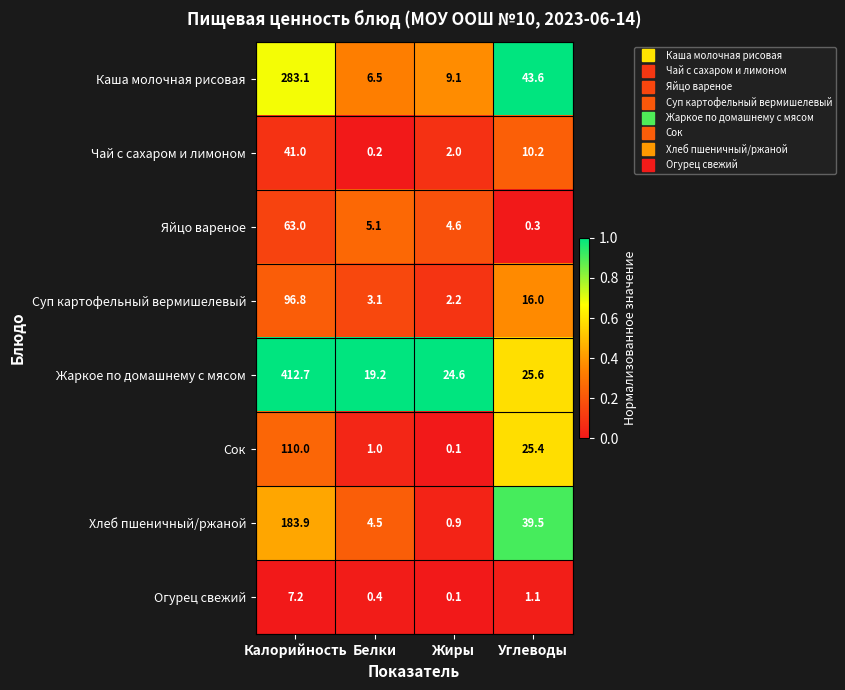

Which label corresponds to the smallest value in the chart?

Жиры